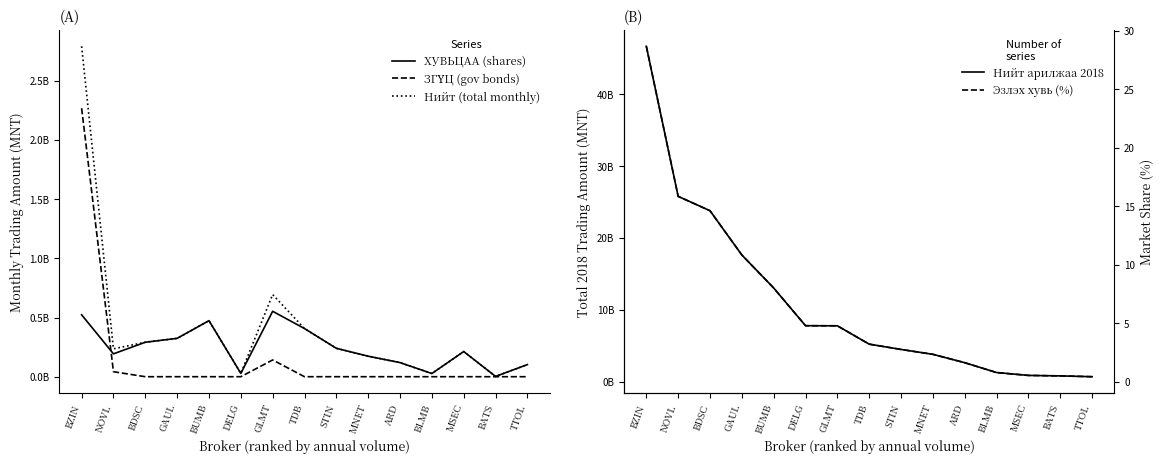

Between ARD and BLMB, which is larger?

ARD